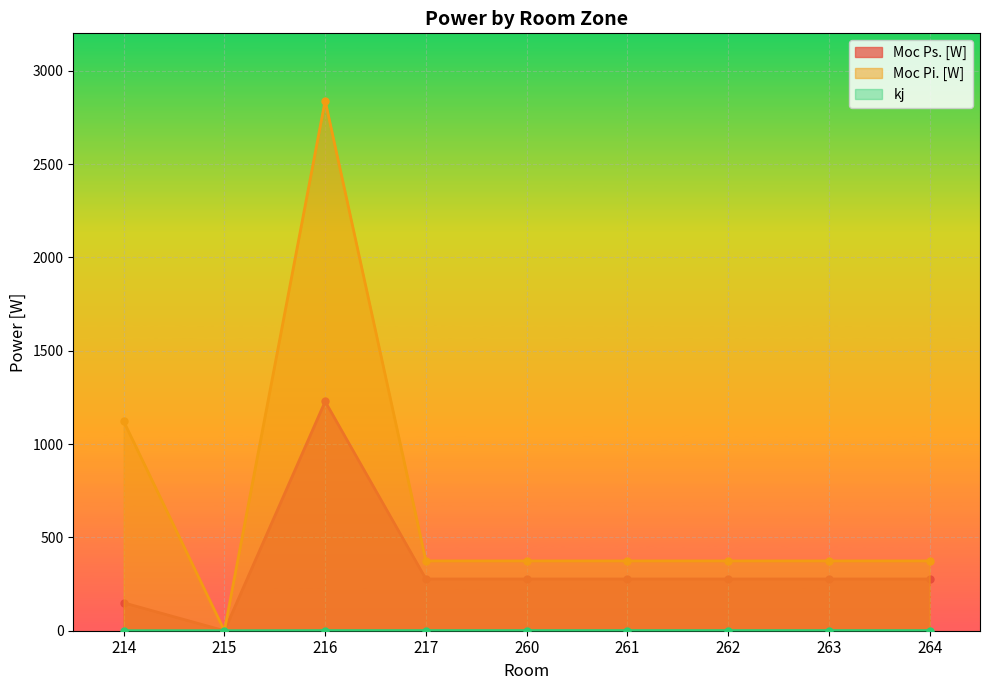

At which category does kj reach its first local valley?

215